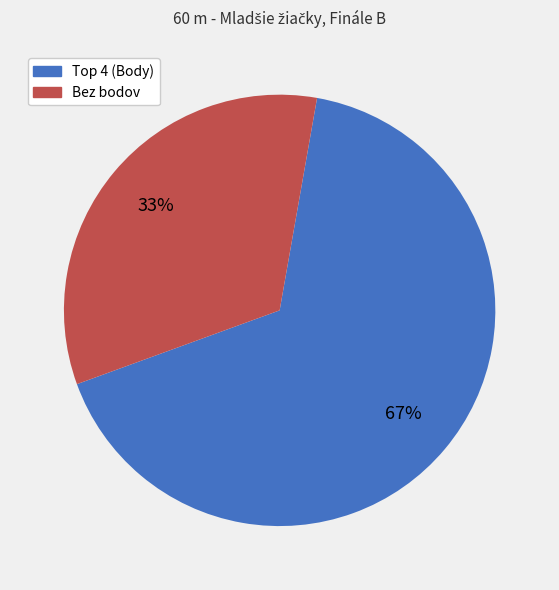

Rank the categories by value from highest to lowest.

Top 4 (Body), Bez bodov